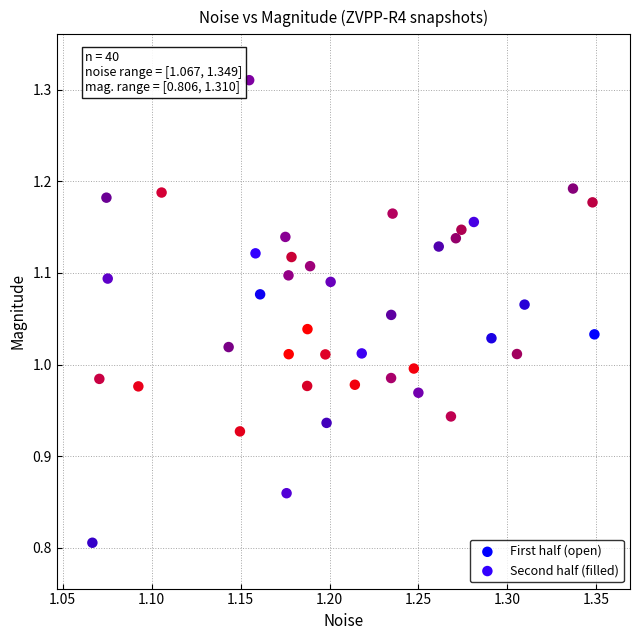

Which series has the widest spread of Y values?

Second half (filled)